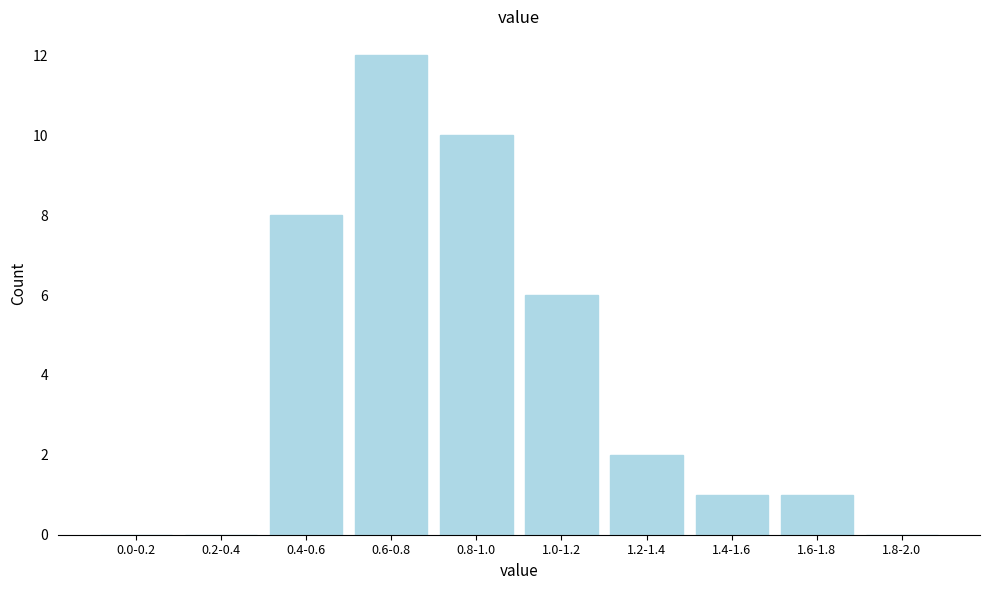

Reading left to right, extract all data points from this chart.

0.0-0.2=0	0.2-0.4=0	0.4-0.6=8	0.6-0.8=12	0.8-1.0=10	1.0-1.2=6	1.2-1.4=2	1.4-1.6=1	1.6-1.8=1	1.8-2.0=0